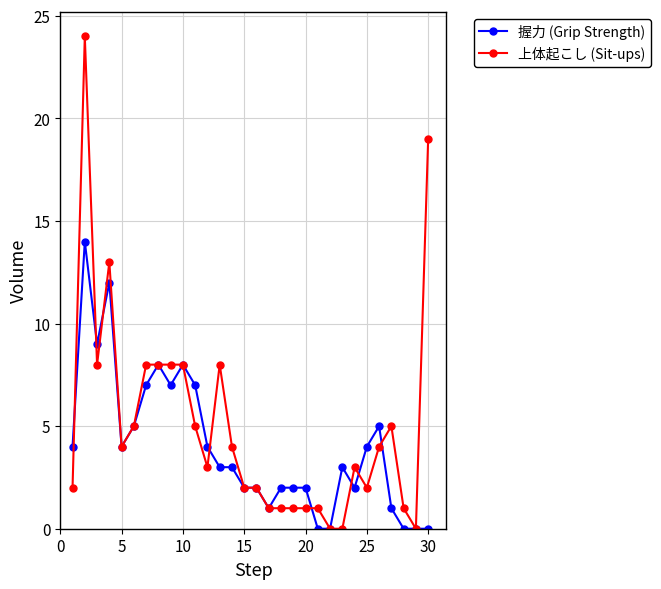

What is the greatest value displayed?

24